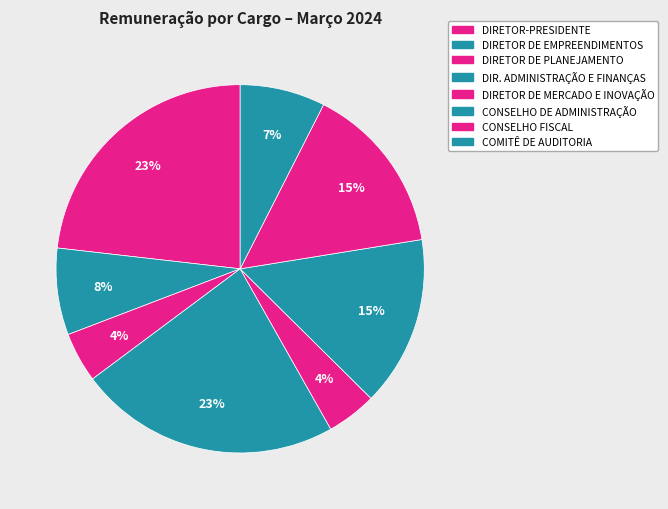

How many segments does this pie chart have?

8